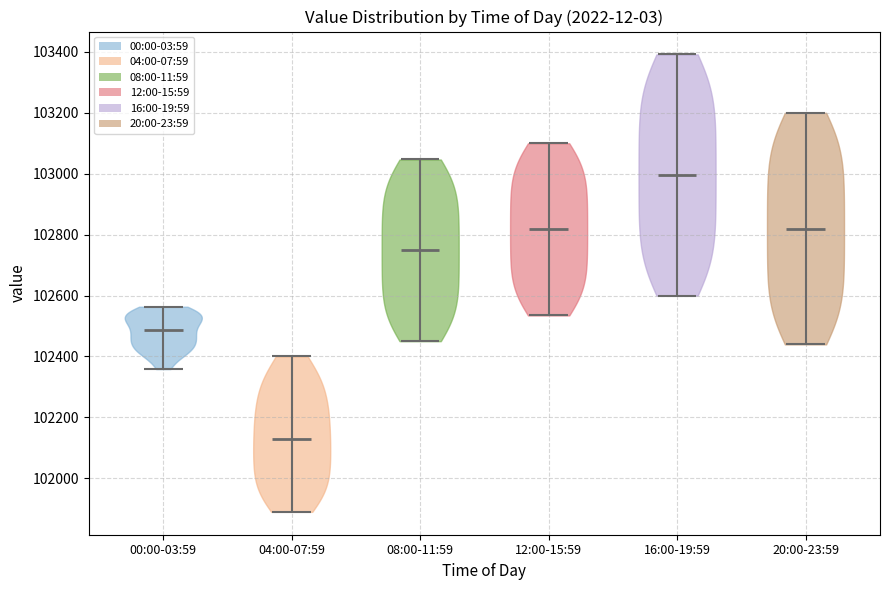

Reading left to right, read every violin against the y-axis: where its median line is, and the lowest and highest points it reaches. The values are not printed on the chart, so give them approximately, as read against the axis.

00:00-03:59: median line 102480, lowest point 102360, highest point 102560
04:00-07:59: median line 102120, lowest point 101880, highest point 102400
08:00-11:59: median line 102740, lowest point 102460, highest point 103040
12:00-15:59: median line 102820, lowest point 102540, highest point 103100
16:00-19:59: median line 103000, lowest point 102600, highest point 103400
20:00-23:59: median line 102820, lowest point 102440, highest point 103200